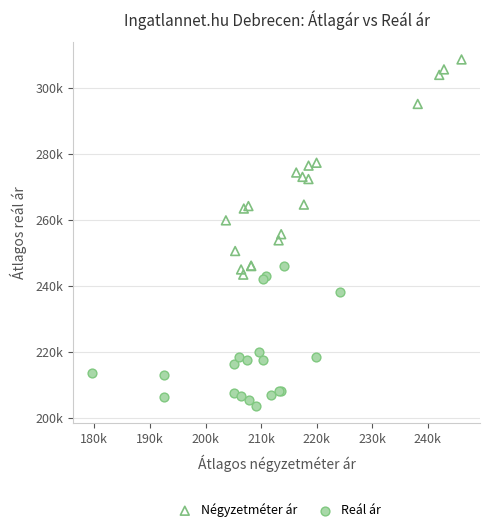

Which series contains the lowest Y value?

Reál ár